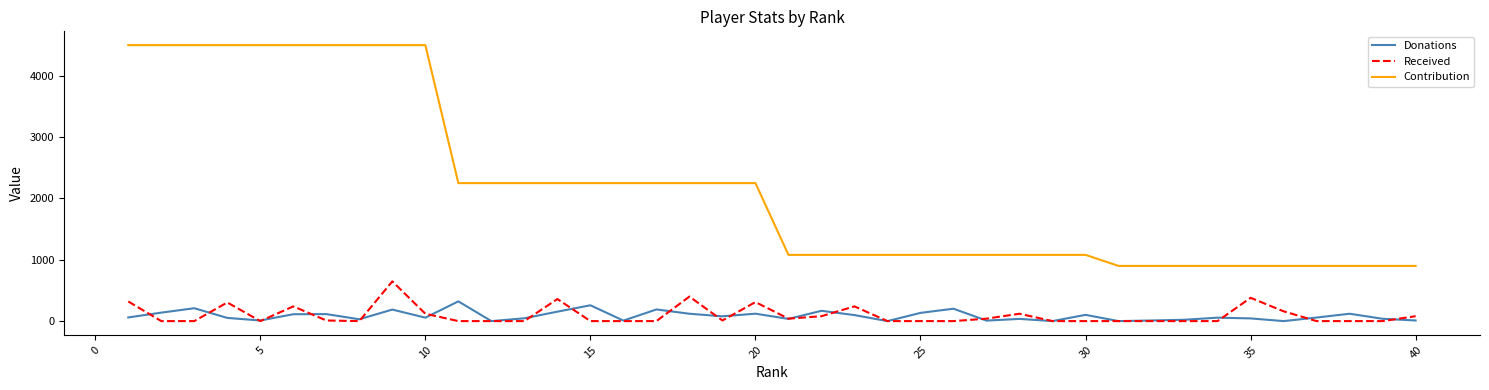

What is the lowest value of the Contribution series?

900